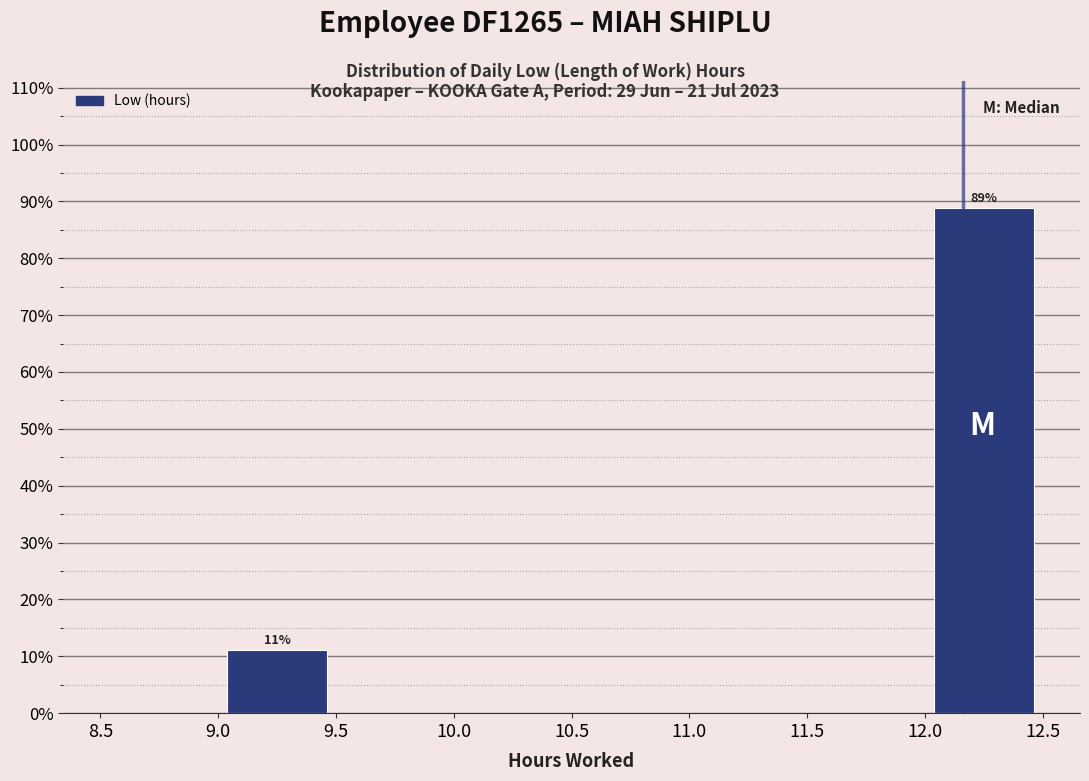

Over which range of the x-axis is the bar tallest?

12.0 to 12.5